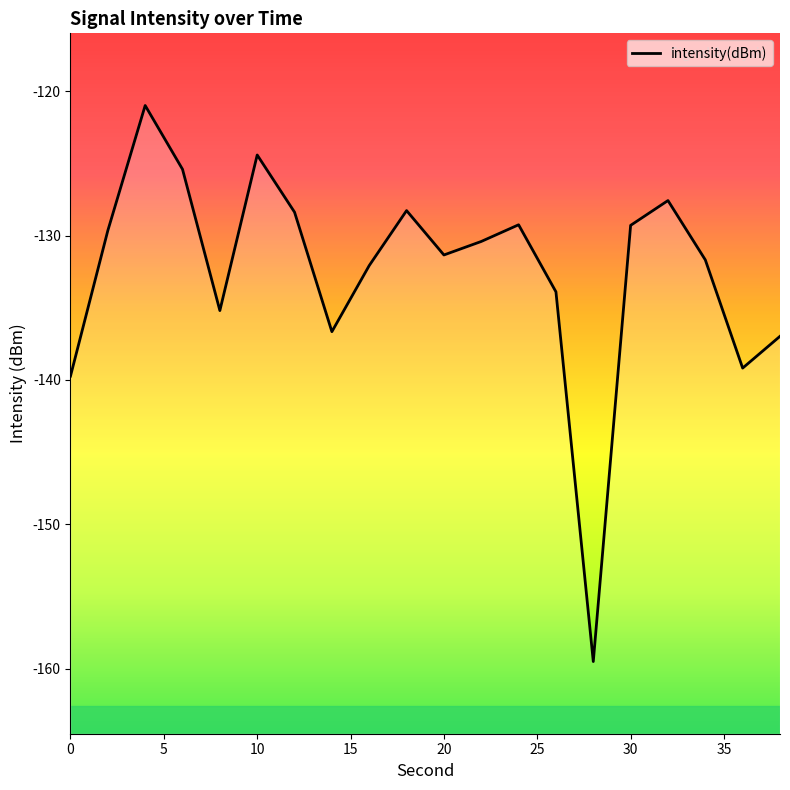

Count the number of data series in this chart.

1